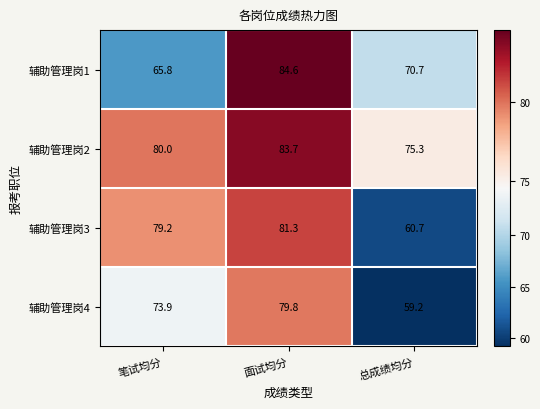

Reading left to right, list all the values displayed in this chart.

辅助管理岗1: 笔试均分=65.8	面试均分=84.6	总成绩均分=70.7
辅助管理岗2: 笔试均分=80.0	面试均分=83.7	总成绩均分=75.3
辅助管理岗3: 笔试均分=79.2	面试均分=81.3	总成绩均分=60.7
辅助管理岗4: 笔试均分=73.9	面试均分=79.8	总成绩均分=59.2